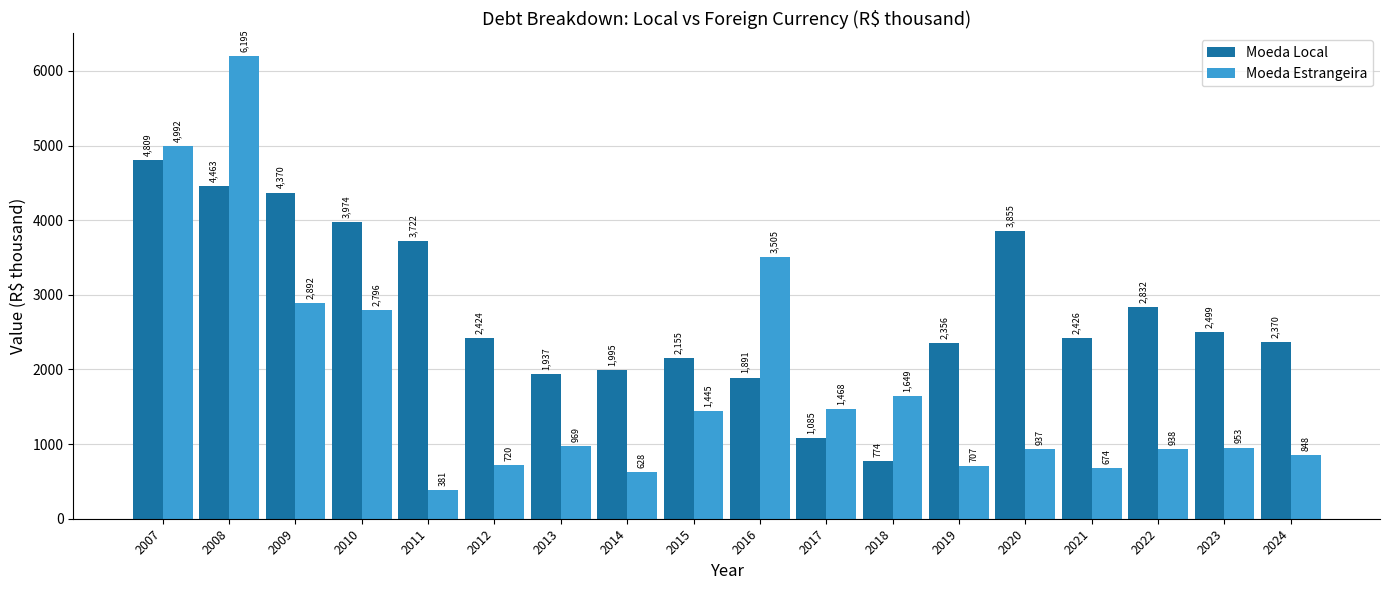

What is the sum of the Moeda Estrangeira values at 2019 and 2020?

1644.0